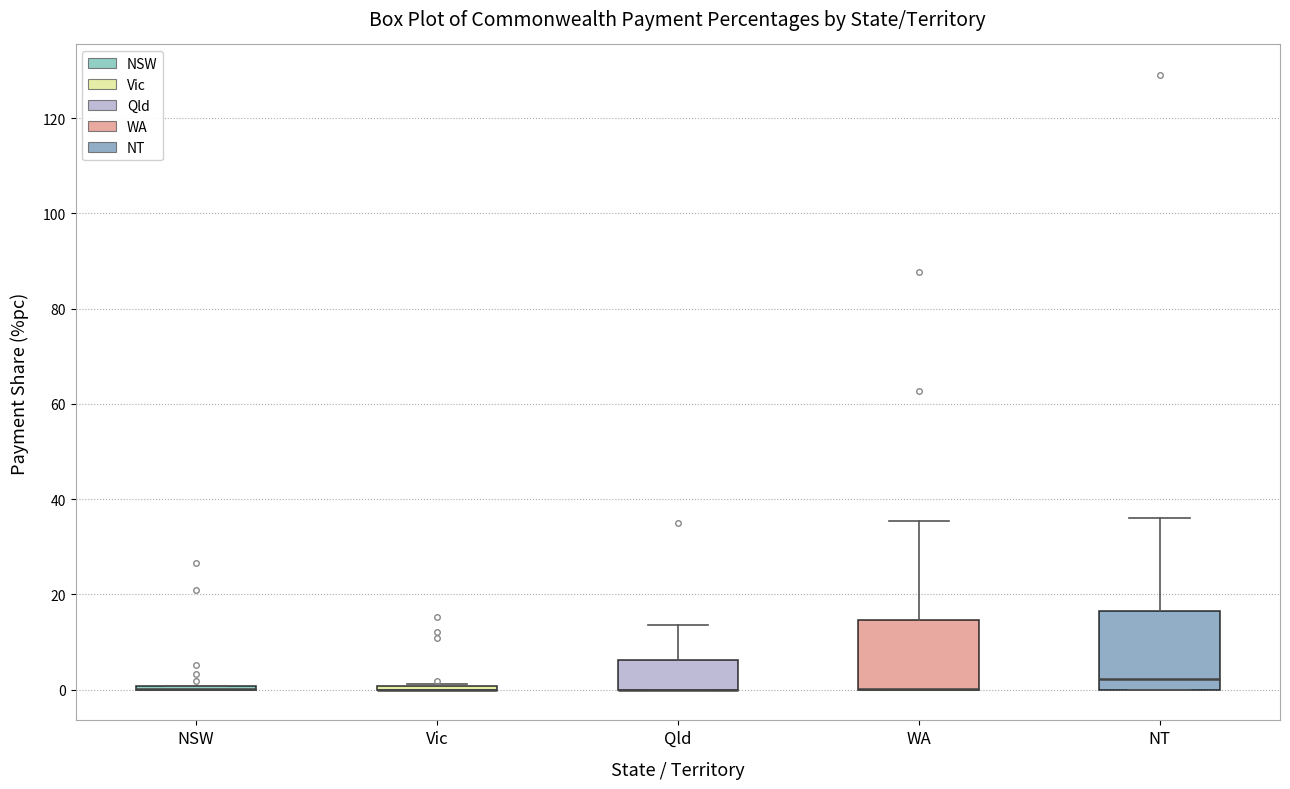

Where is the upper edge of the box for WA on the y-axis? The values are not printed on the chart, so give them approximately, as read against the axis.

14